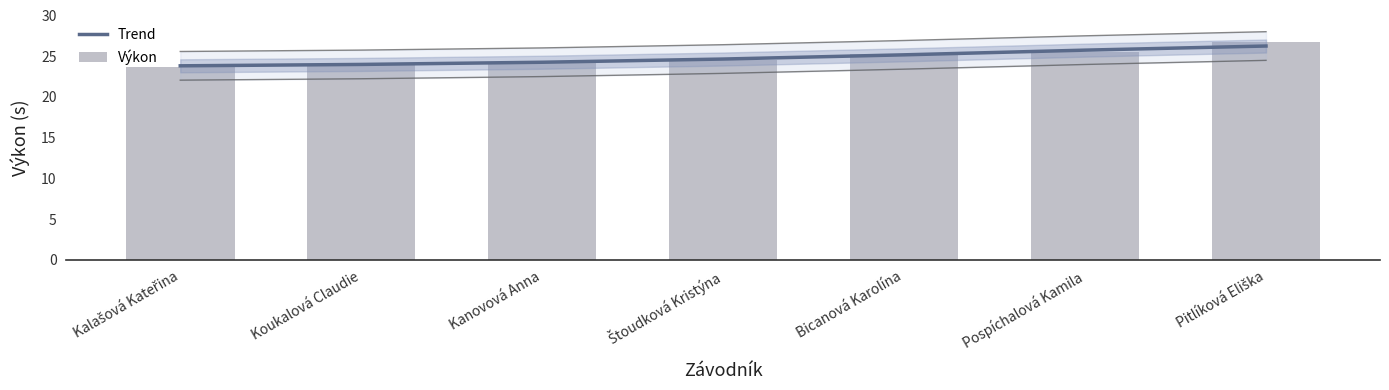

Count the number of categories in the chart.

7